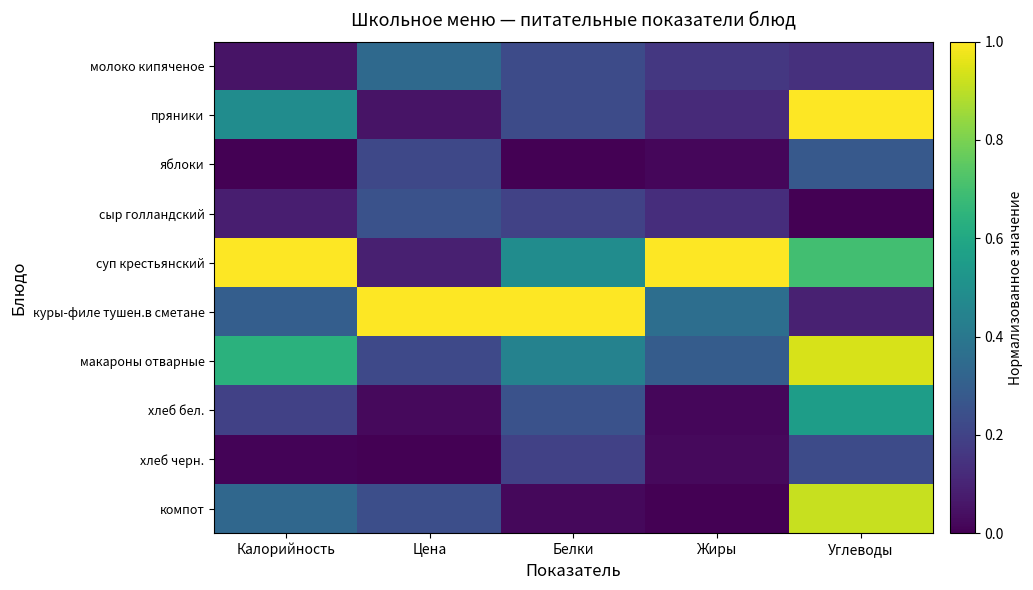

Reading right to left, what are all the values shown in this chart?

молоко кипяченое: Углеводы=0.1	Жиры=0.2	Белки=0.2	Цена=0.3	Калорийность=0.1
пряники: Углеводы=1.0	Жиры=0.1	Белки=0.2	Цена=0.1	Калорийность=0.5
яблоки: Углеводы=0.3	Жиры=0.0	Белки=0.0	Цена=0.2	Калорийность=0.0
сыр голландский: Углеводы=0.0	Жиры=0.1	Белки=0.2	Цена=0.3	Калорийность=0.1
суп крестьянский: Углеводы=0.7	Жиры=1.0	Белки=0.5	Цена=0.1	Калорийность=1.0
куры-филе тушен.в сметане: Углеводы=0.1	Жиры=0.4	Белки=1.0	Цена=1.0	Калорийность=0.3
макароны отварные: Углеводы=0.9	Жиры=0.3	Белки=0.4	Цена=0.2	Калорийность=0.6
хлеб бел.: Углеводы=0.6	Жиры=0.0	Белки=0.3	Цена=0.0	Калорийность=0.2
хлеб черн.: Углеводы=0.2	Жиры=0.0	Белки=0.2	Цена=0.0	Калорийность=0.0
компот: Углеводы=0.9	Жиры=0.0	Белки=0.0	Цена=0.2	Калорийность=0.3